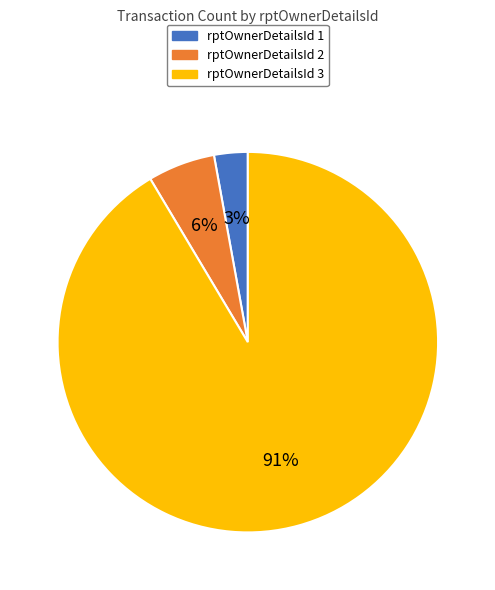

To the nearest percent, what is the average slice percentage?

33%